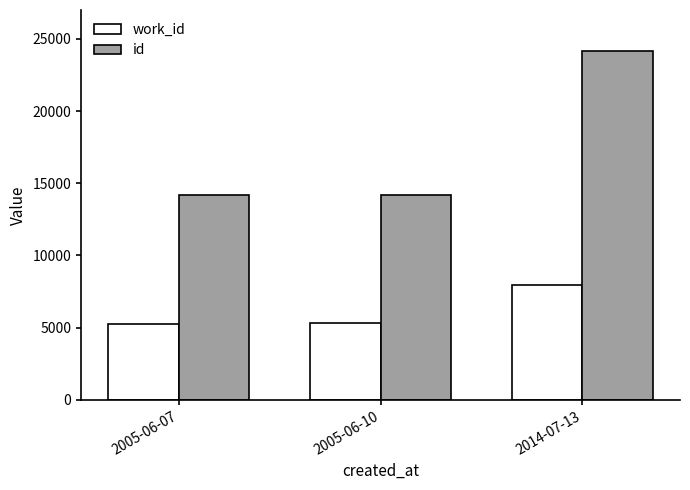

True or false: work_id has a value of 1535 at 2005-06-10.

False